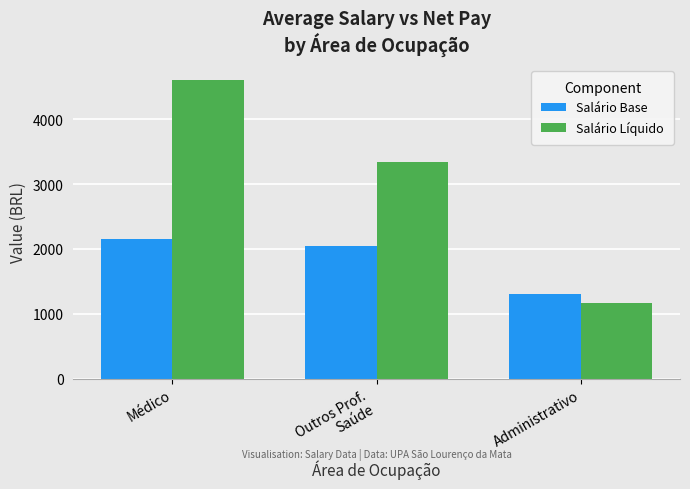

Rank the series at Outros Prof.
Saúde from highest to lowest value.

Salário Líquido, Salário Base